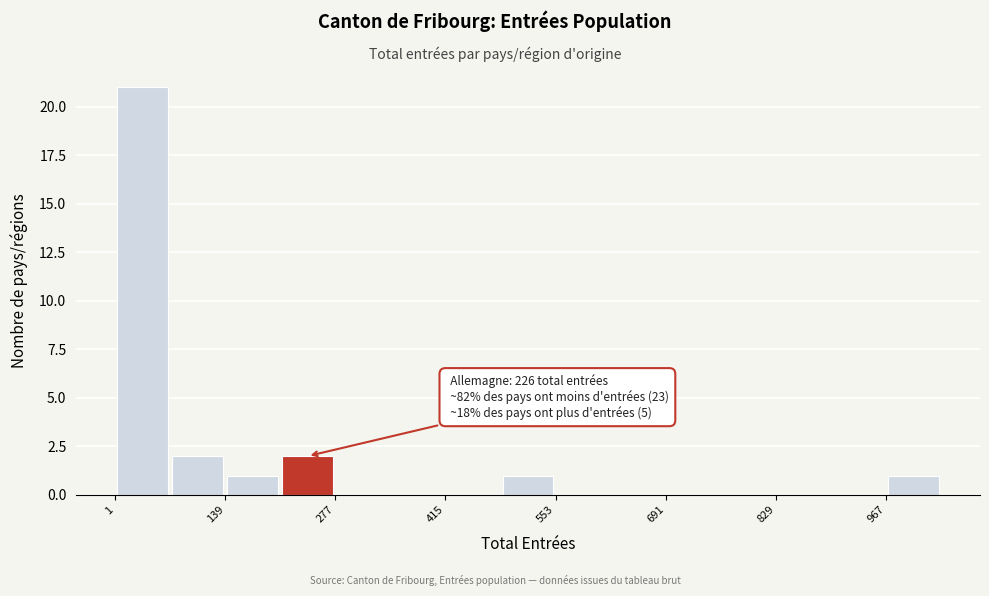

Read against the x-axis, roughly where is the centre of the tallest bar?

40